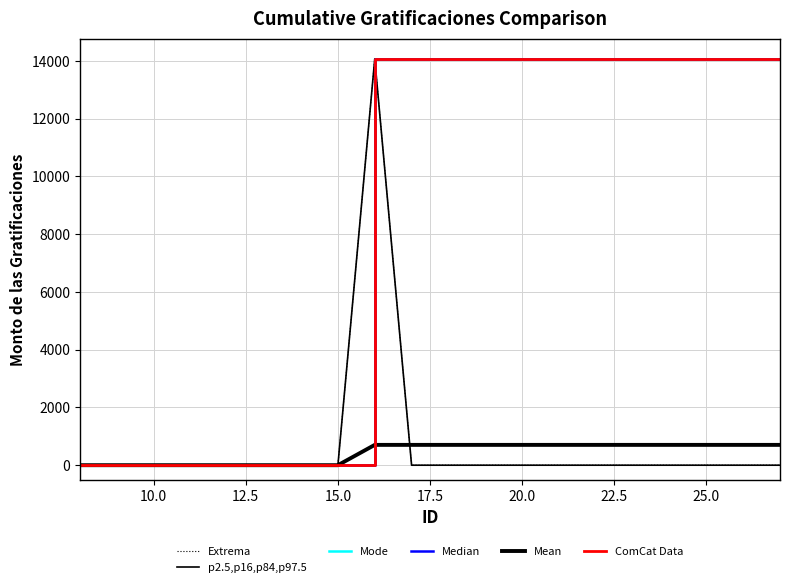

Reading right to left, list all the values displayed in this chart.

Extrema: 0.0	0.0	0.0	0.0	0.0	0.0	0.0	0.0	0.0	0.0	0.0	14067.6	0.0	0.0	0.0	0.0	0.0	0.0	0.0	0.0
p2.5,p16,p84,p97.5: 0.0	0.0	0.0	0.0	0.0	0.0	0.0	0.0	0.0	0.0	0.0	14067.6	0.0	0.0	0.0	0.0	0.0	0.0	0.0	0.0
Mode: 14067.6	14067.6	14067.6	14067.6	14067.6	14067.6	14067.6	14067.6	14067.6	14067.6	14067.6	14067.6	0.0	0.0	0.0	0.0	0.0	0.0	0.0	0.0
Median: 14067.6	14067.6	14067.6	14067.6	14067.6	14067.6	14067.6	14067.6	14067.6	14067.6	14067.6	14067.6	0.0	0.0	0.0	0.0	0.0	0.0	0.0	0.0
Mean: 703.4	703.4	703.4	703.4	703.4	703.4	703.4	703.4	703.4	703.4	703.4	703.4	0.0	0.0	0.0	0.0	0.0	0.0	0.0	0.0
ComCat Data: 14067.6	14067.6	14067.6	14067.6	14067.6	14067.6	14067.6	14067.6	14067.6	14067.6	14067.6	14067.6	0.0	0.0	0.0	0.0	0.0	0.0	0.0	0.0